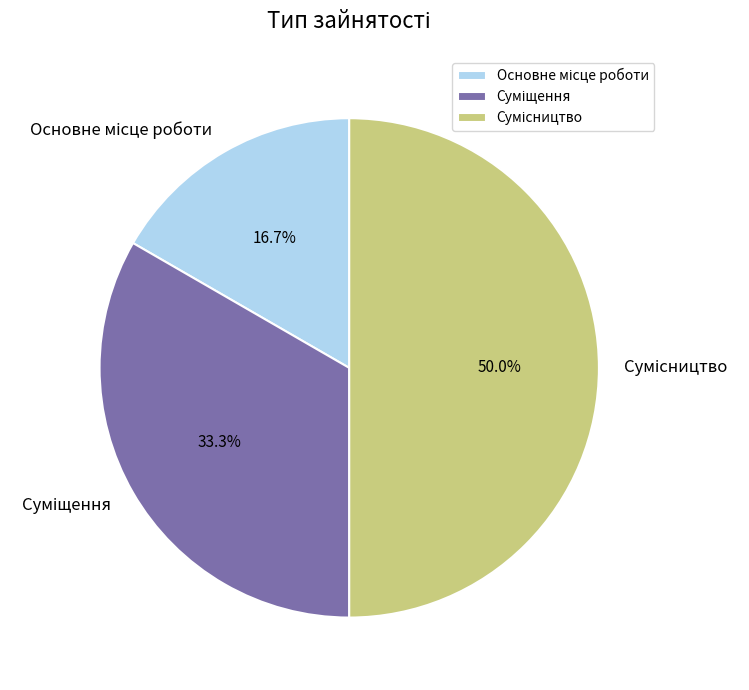

How many slices are in this pie chart?

3